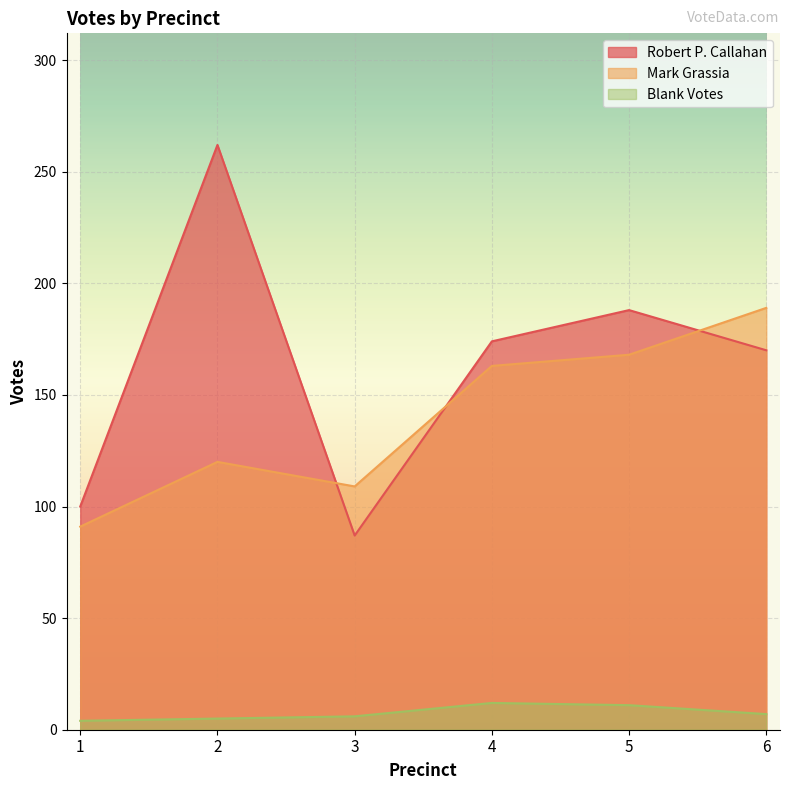

What is the lowest value of the Blank Votes series?

4